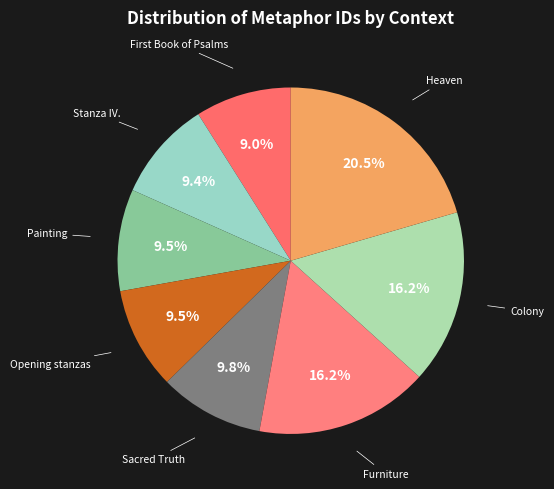

How many slices are in this pie chart?

8